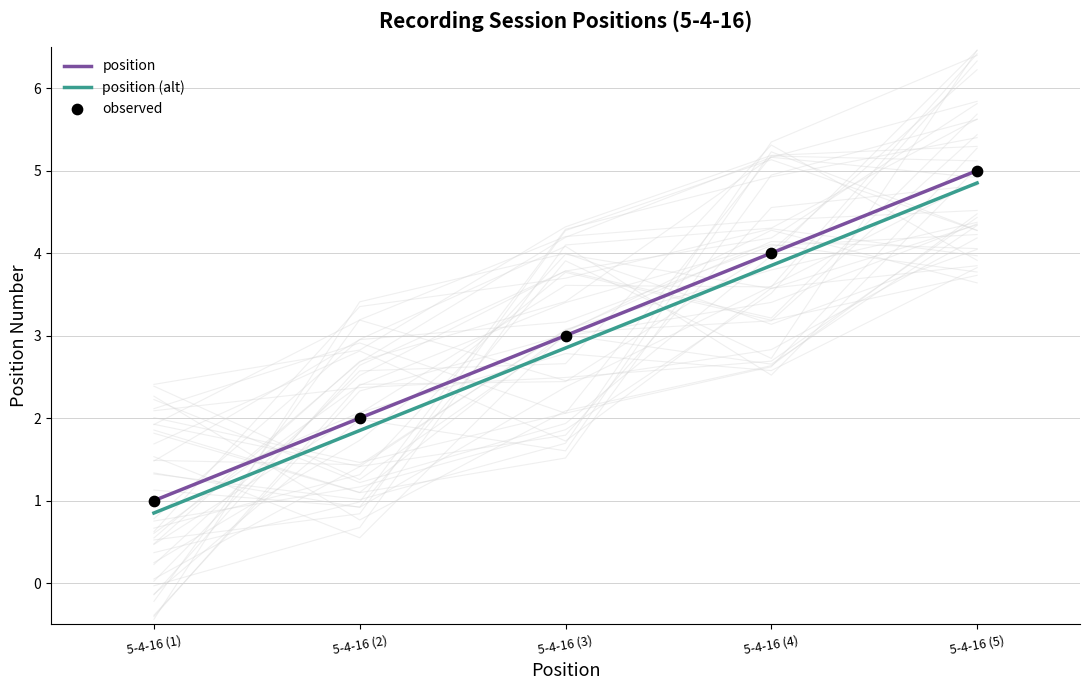

At which category is the sum across all series the highest?

5-4-16 (5)